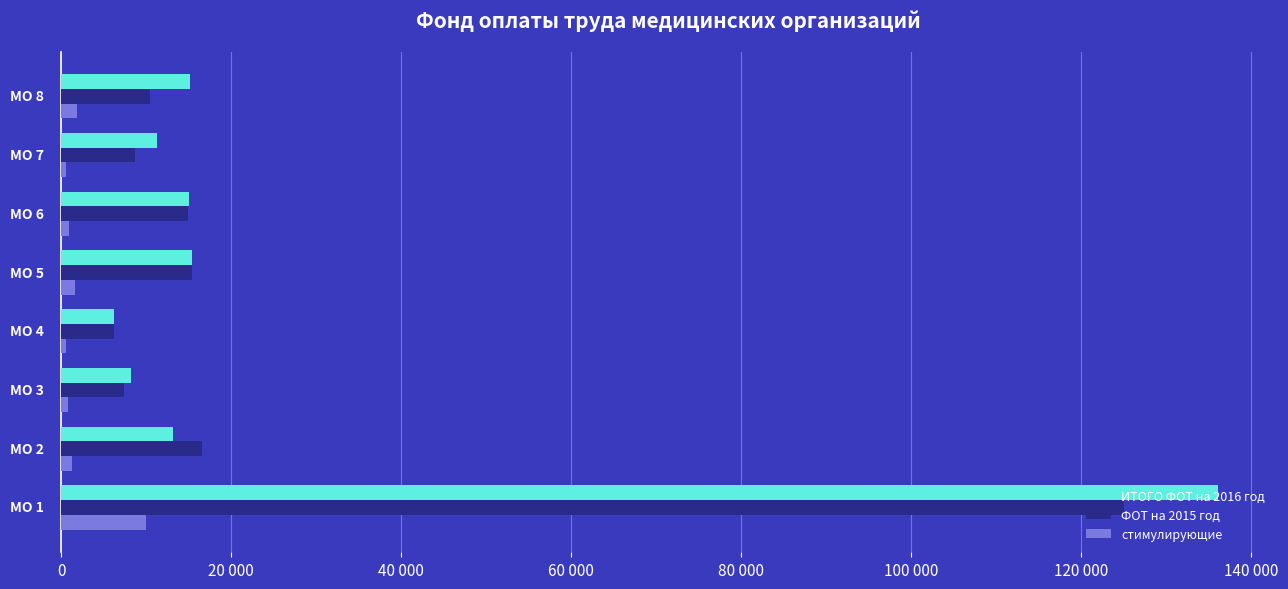

Reading right to left, what are all the values shown in this chart?

ИТОГО ФОТ на 2016 год: 15200.0	11300.0	15000.0	15400.0	6280.0	8200.0	13200.0	136100.0
ФОТ на 2015 год: 10470.9	8695.7	14992.5	15400.0	6279.4	7399.7	16618.0	124990.7
стимулирующие: 1927.8	567.0	988.2	1587.6	567.0	793.8	1328.4	10011.6